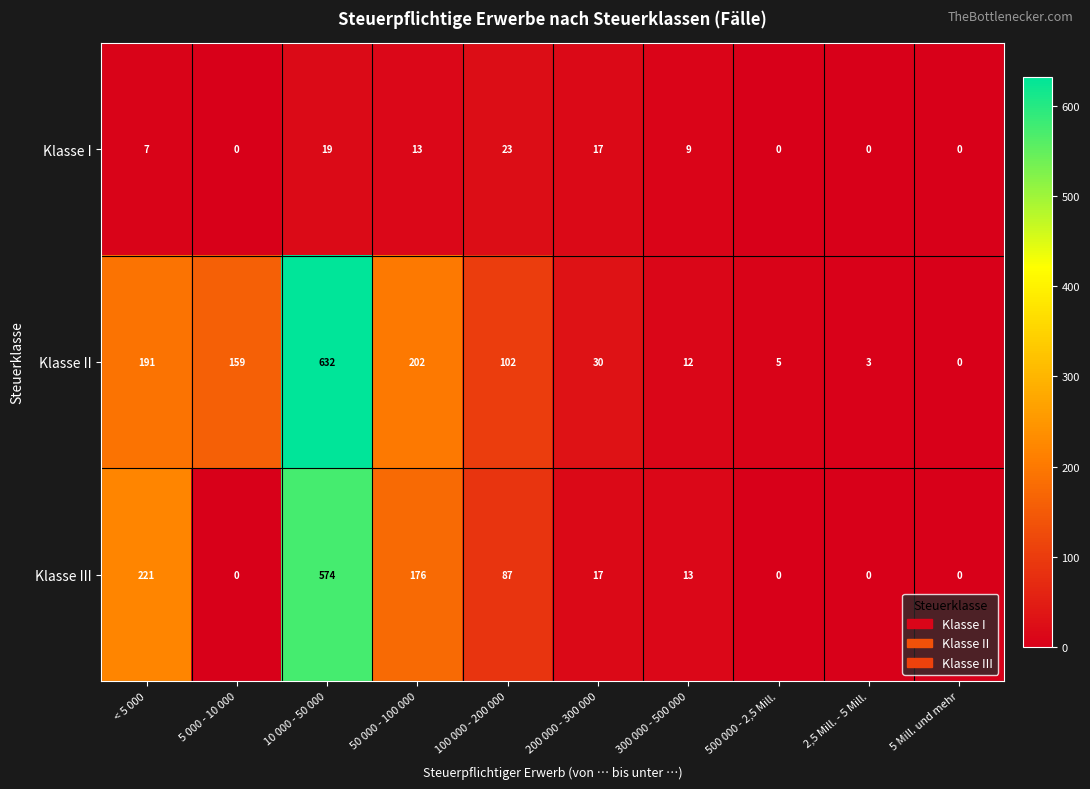

The value of Klasse II at 50 000 - 100 000 is 79. True or false?

False